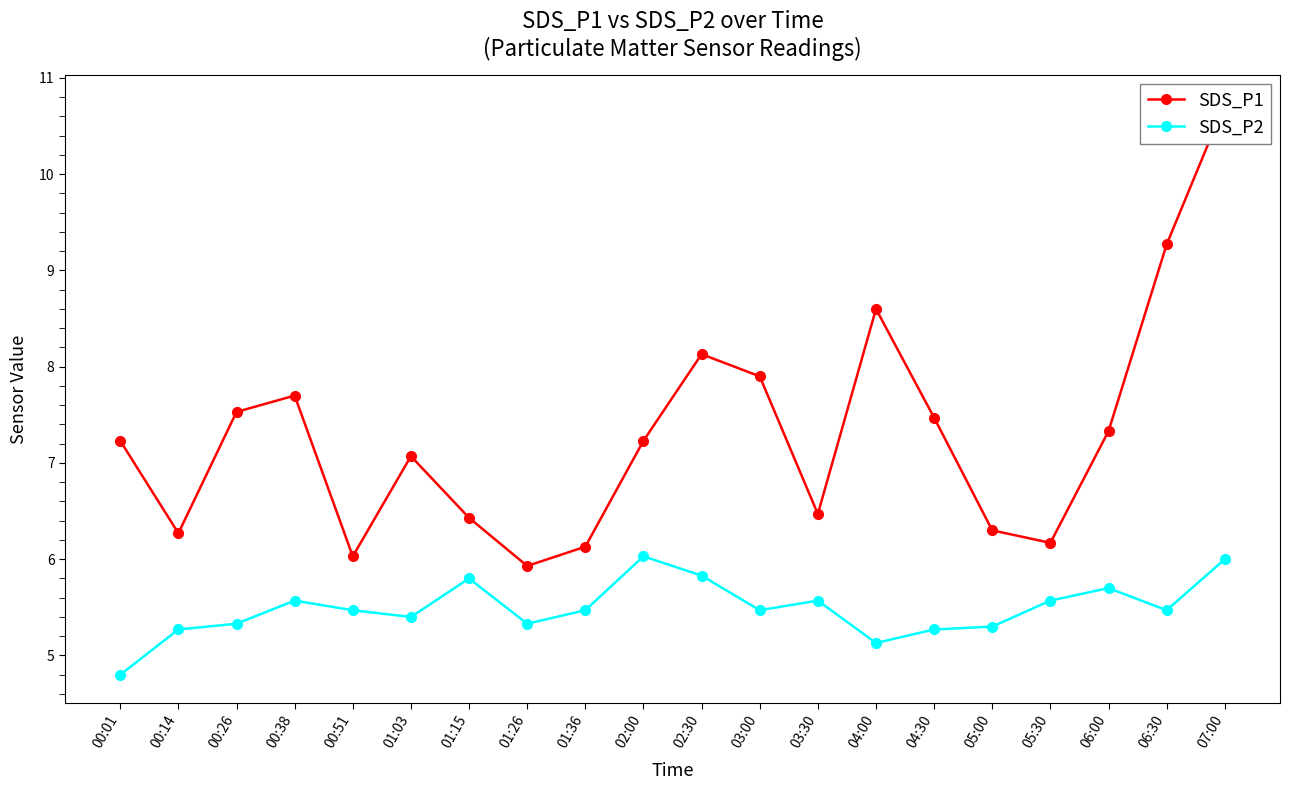

The SDS_P1 series shows 6.1 at 01:36. True or false?

True